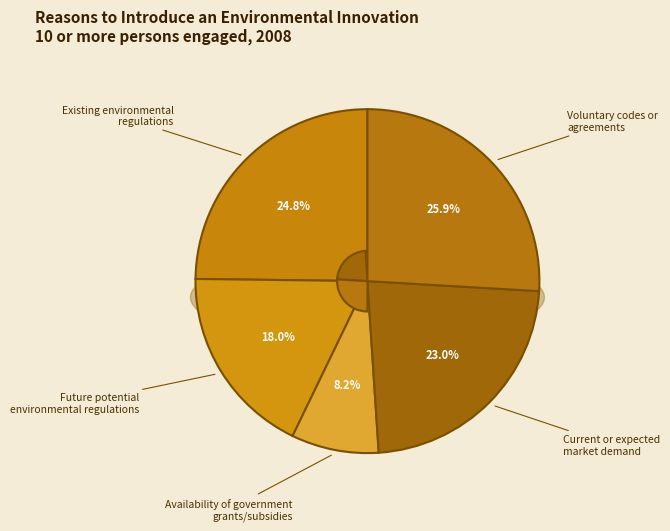

Which category has the smallest portion of the pie?

Availability of government
grants/subsidies